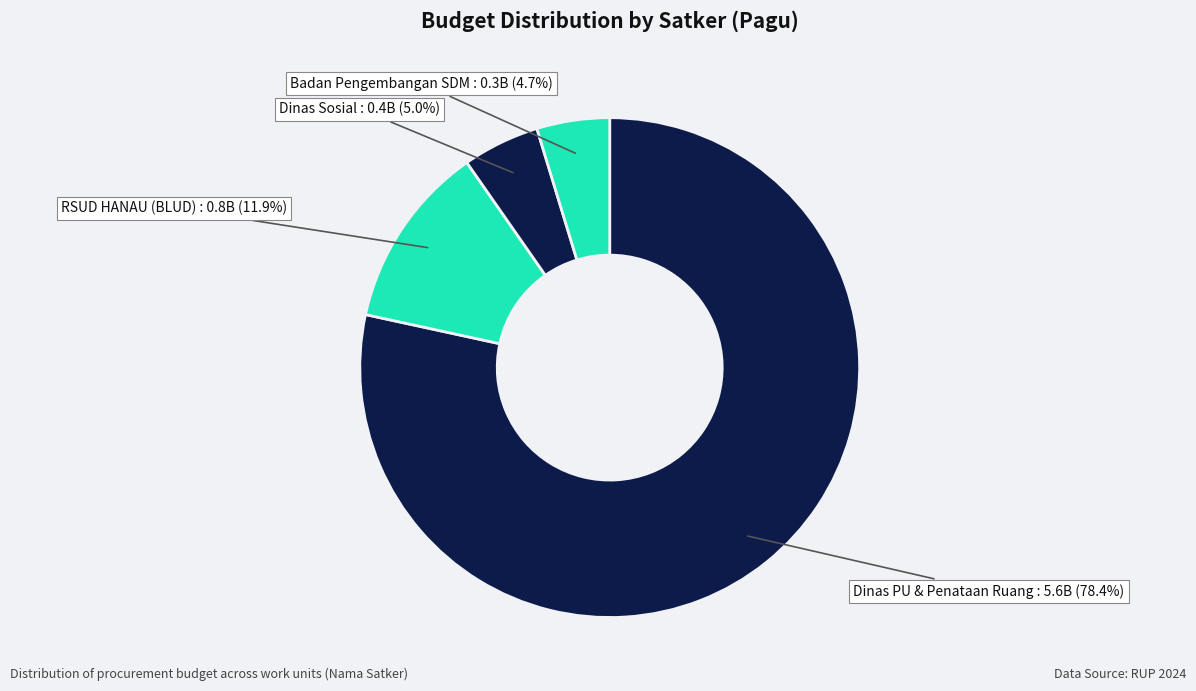

Count the number of slices in the pie.

4